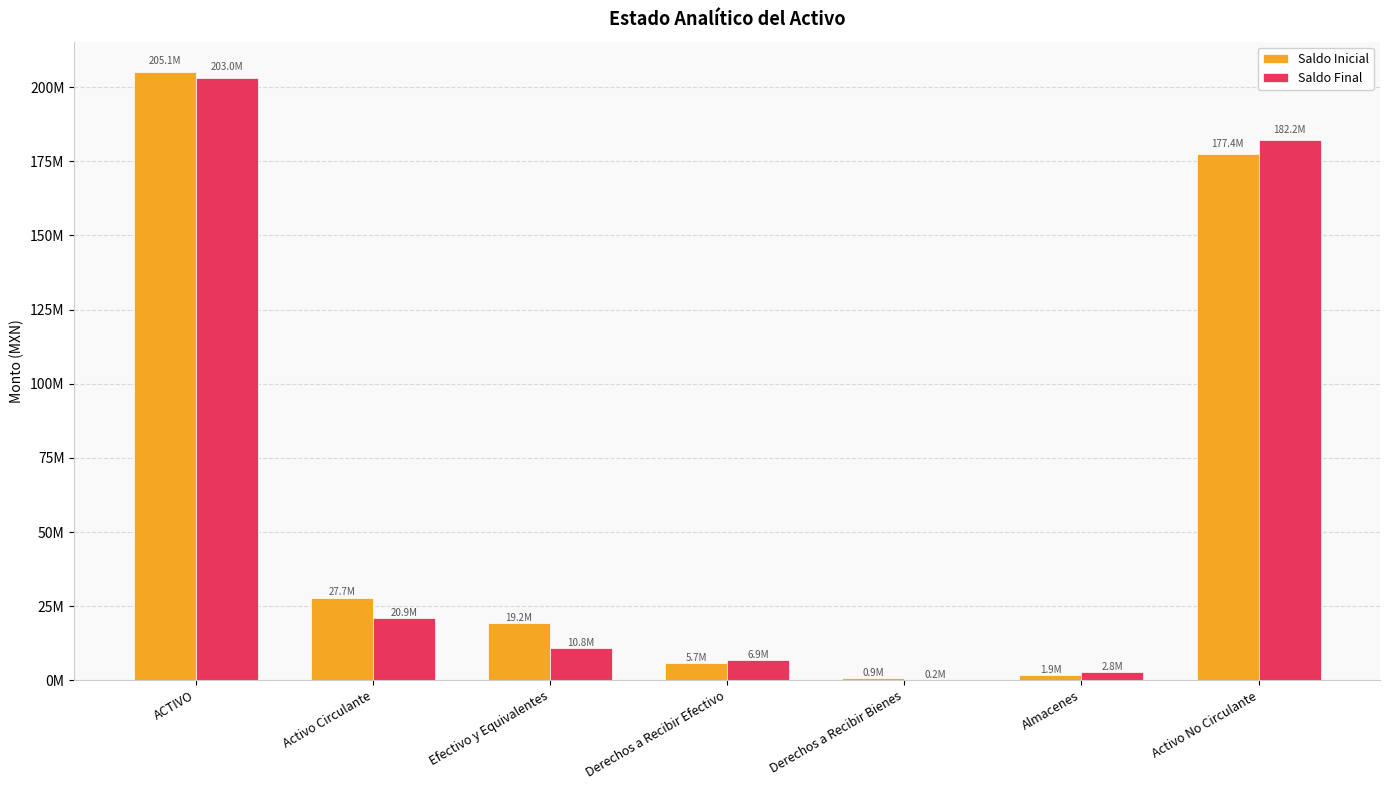

Which label corresponds to the largest value in the chart?

ACTIVO